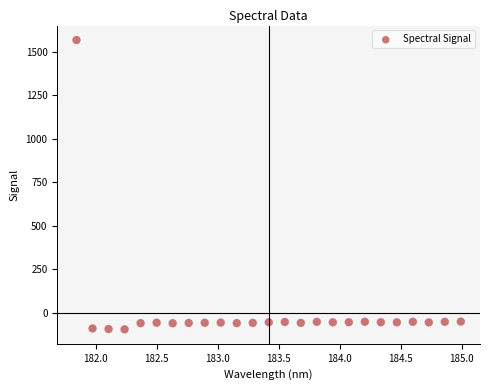

What is the range of X values (max minus min)?

3.1